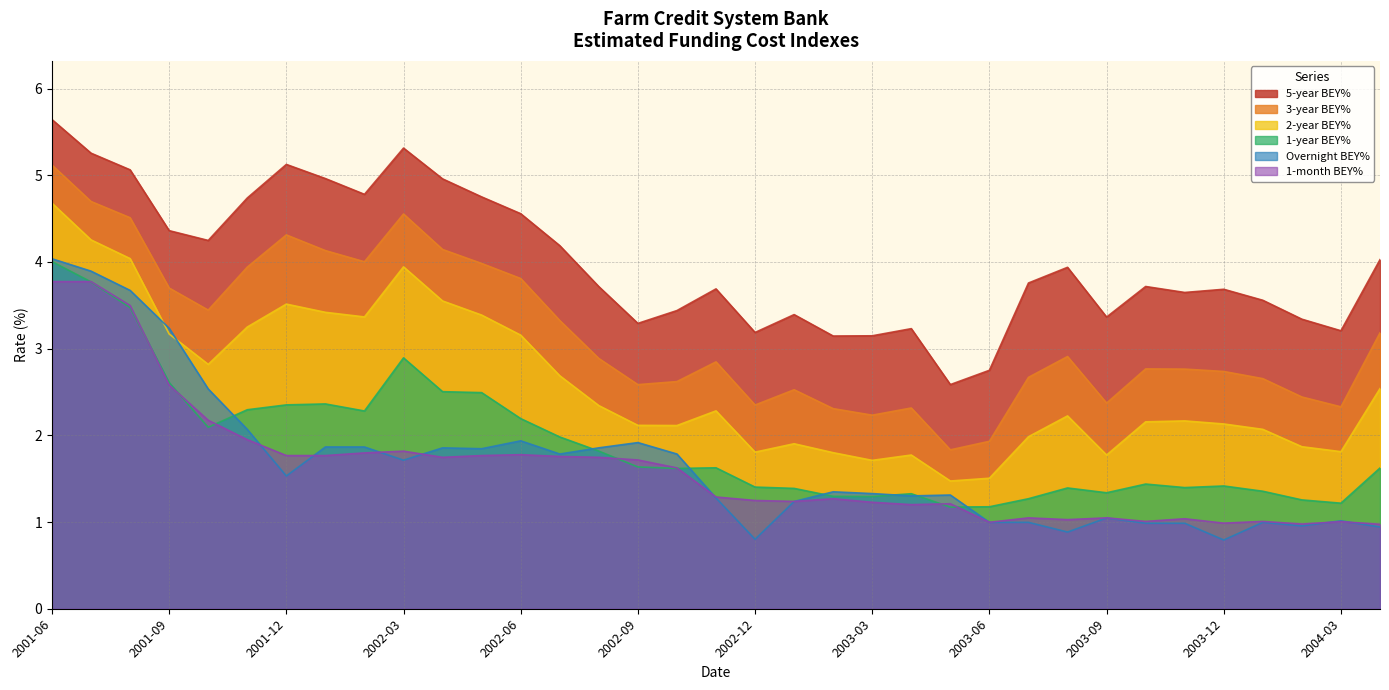

What is the total value across all series at 2003-06?

9.4